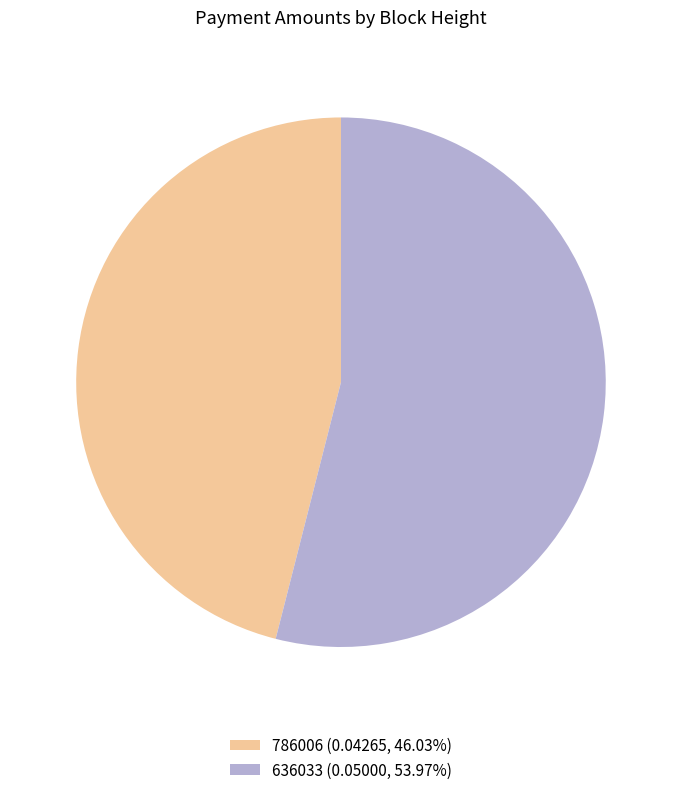

What is the smallest slice in the pie chart?

786006